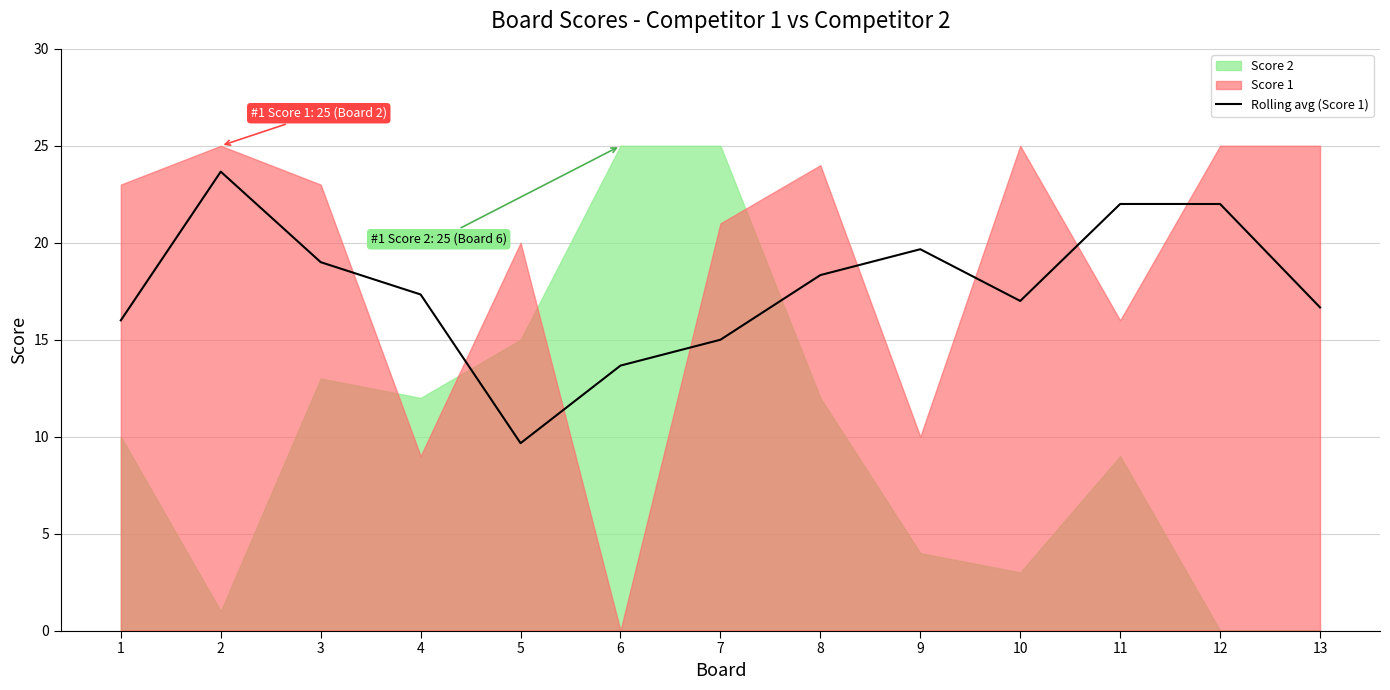

What value does the data have at 8?

18.3